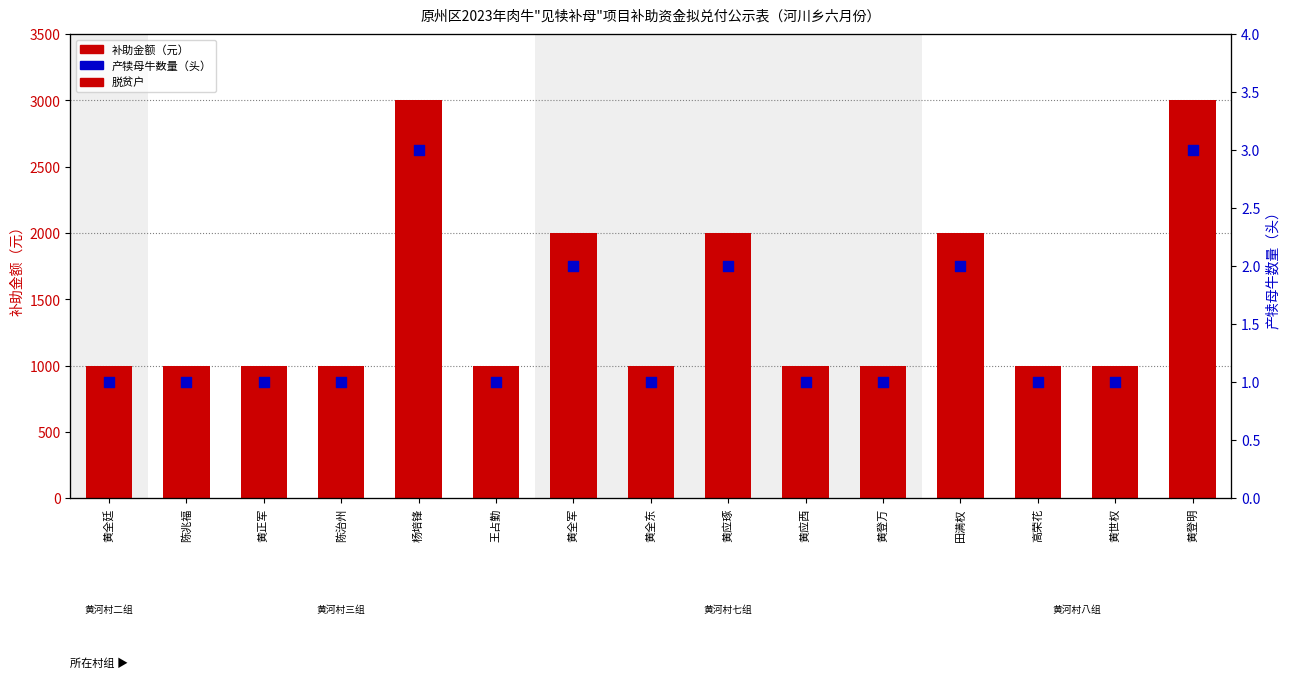

Is the value of 补助金额（元） at 陈治州 greater than the value of 产犊母牛数量（头） at 高荣花?

Yes